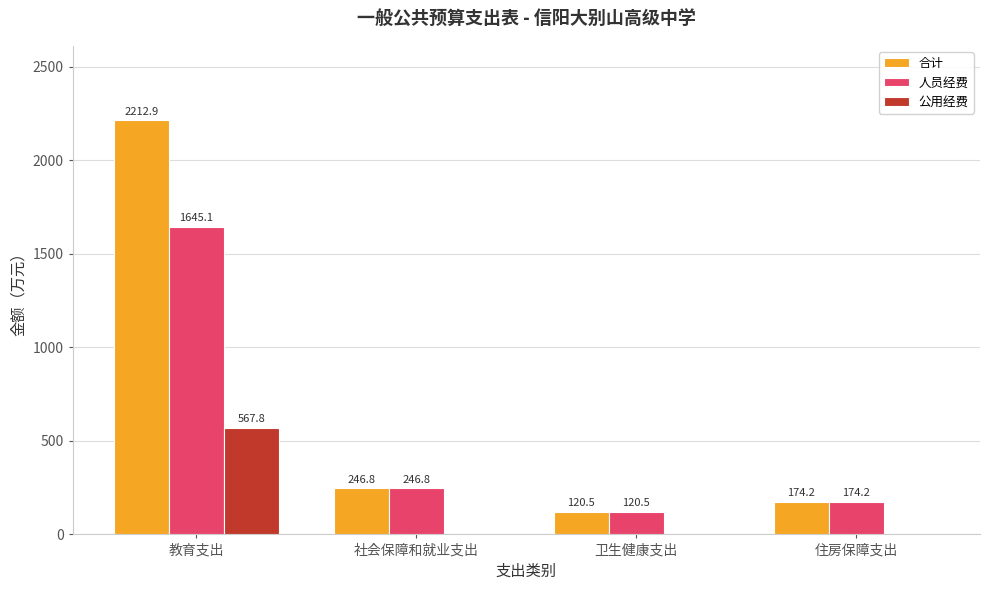

Reading left to right, extract all data points from this chart.

合计: 教育支出=2212.9	社会保障和就业支出=246.8	卫生健康支出=120.5	住房保障支出=174.2
人员经费: 教育支出=1645.1	社会保障和就业支出=246.8	卫生健康支出=120.5	住房保障支出=174.2
公用经费: 教育支出=567.8	社会保障和就业支出=0.0	卫生健康支出=0.0	住房保障支出=0.0